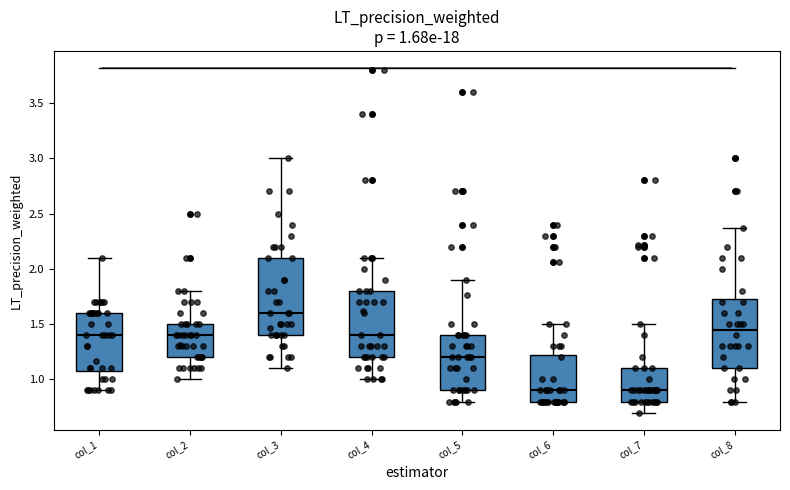

Which box is the tallest, from its lower edge to its upper edge?

col_3